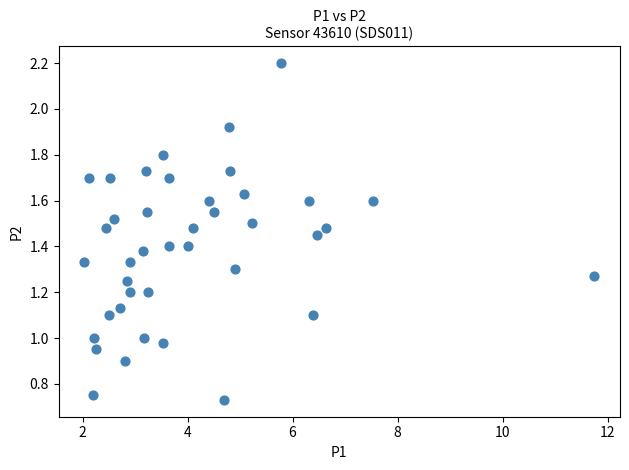

What is the range of X values (max minus min)?

9.7